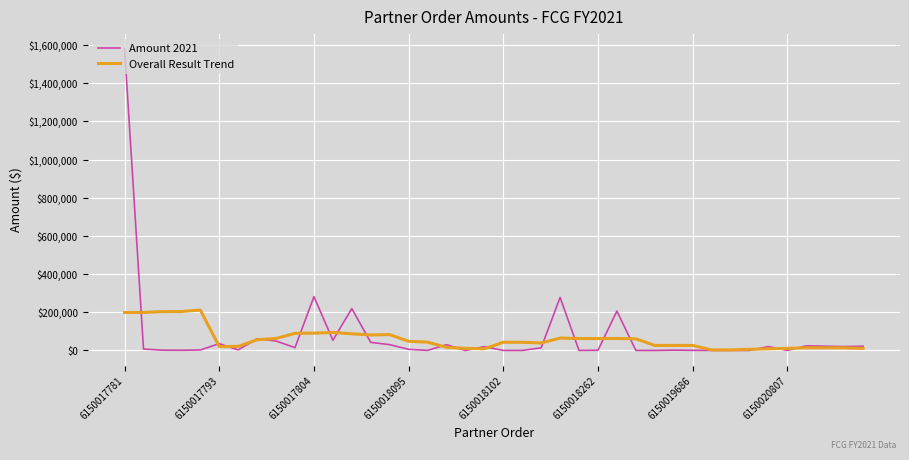

What is the maximum value shown in the chart?

1580717.8